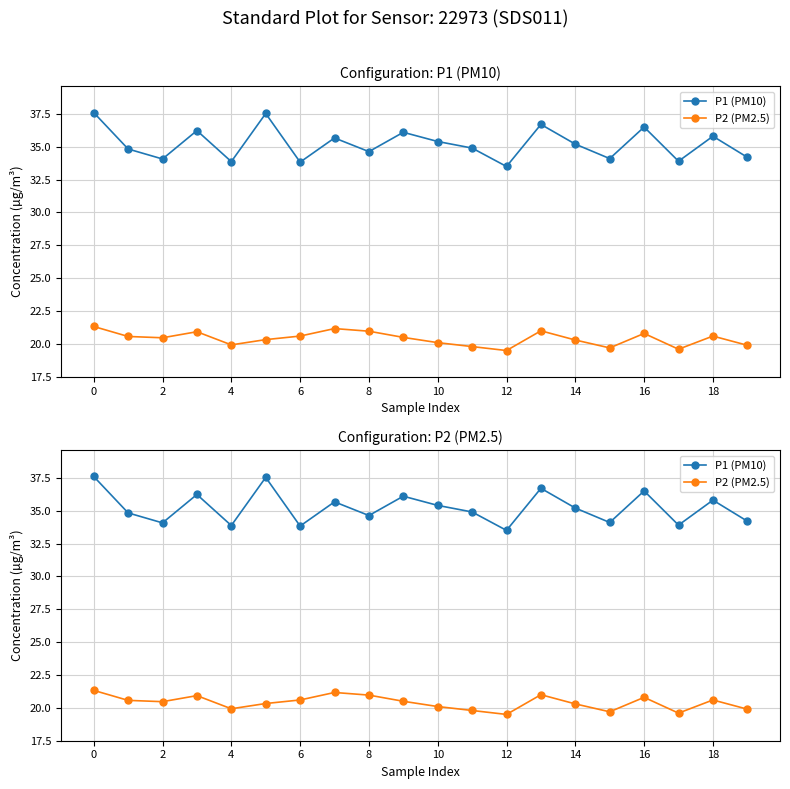

Which series has the largest total across all categories?

P1 (PM10)